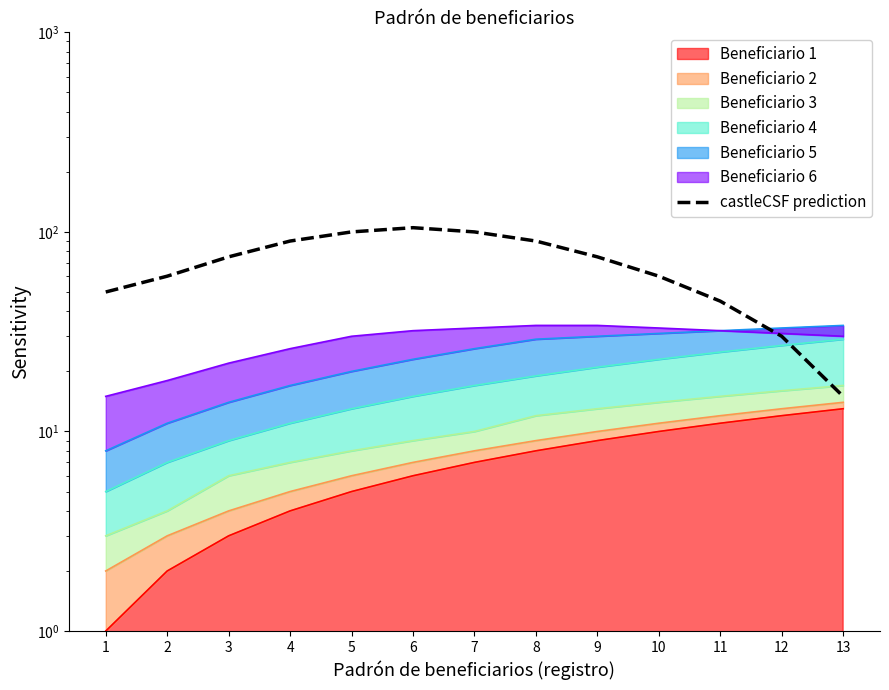

Between 8 and 10, which is larger?

8